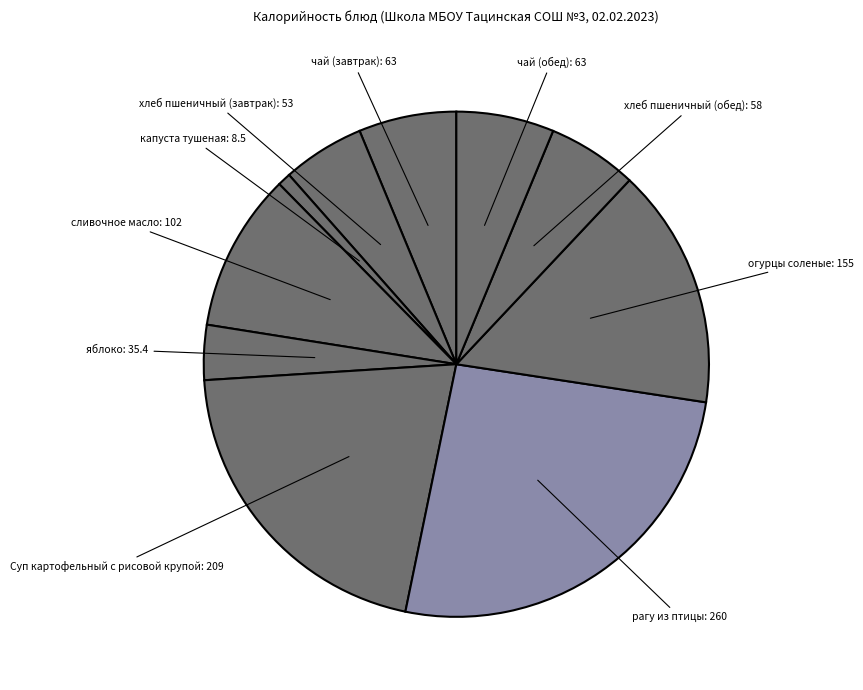

Do Суп картофельный с рисовой крупой and чай (завтрак) together represent more than half of the pie?

No